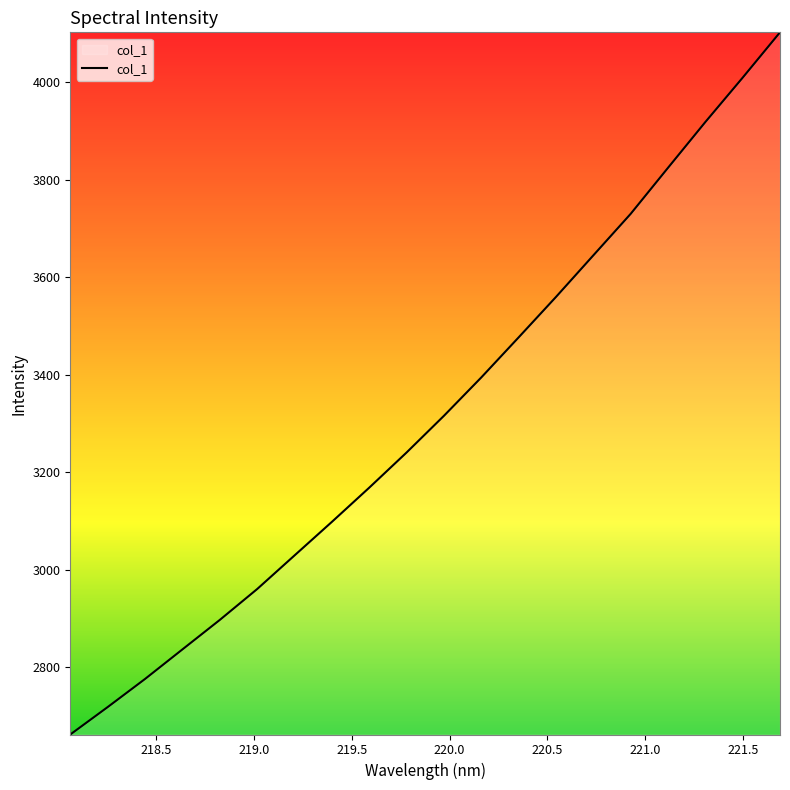

How many values are below 3315?

10